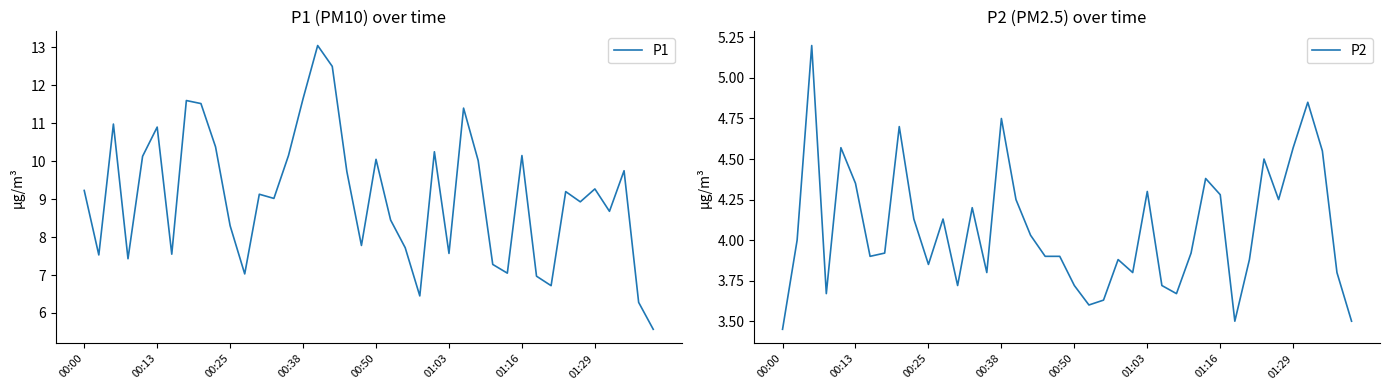

Which series has the largest total across all categories?

P1